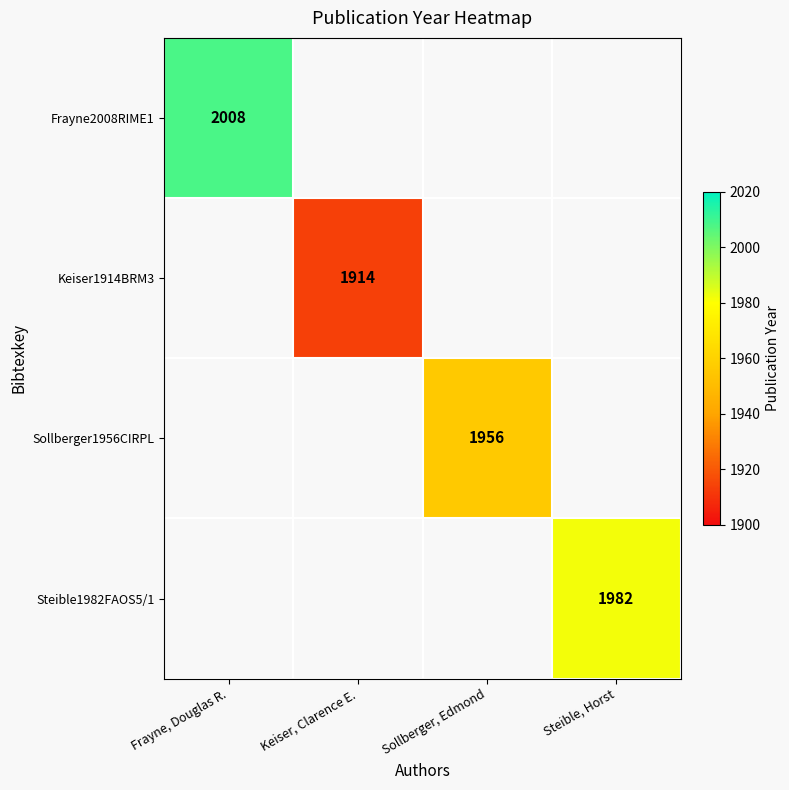

True or false: Keiser1914BRM3 has a value of 1338 at Keiser, Clarence E..

False